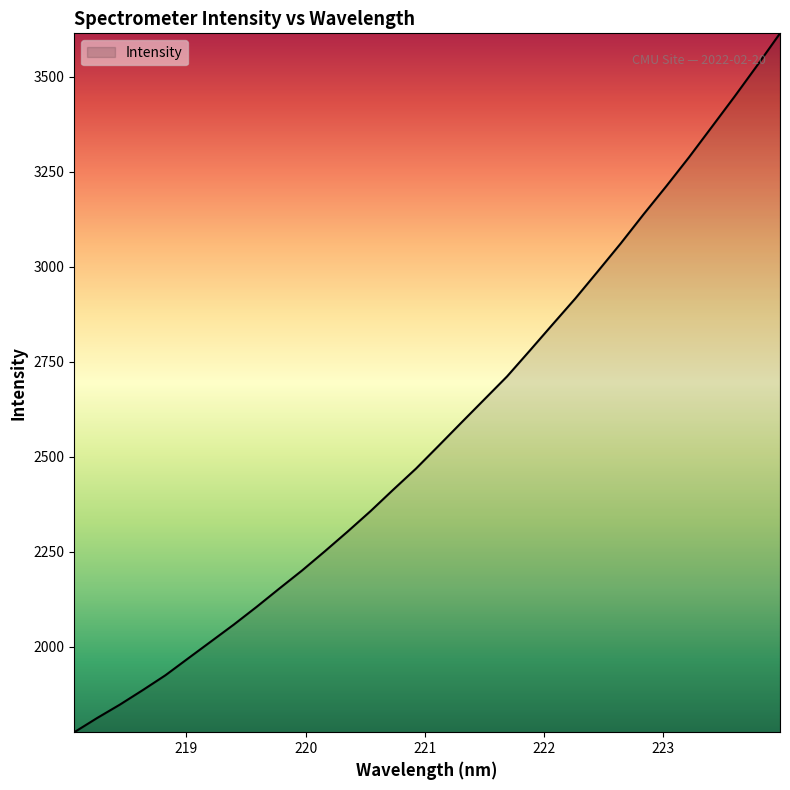

Reading left to right, list all the values displayed in this chart.

1774.6	1811.9	1847.2	1885.2	1924.5	1969.1	2013.5	2058.0	2104.6	2152.9	2200.6	2251.1	2303.0	2356.5	2413.2	2468.7	2529.1	2590.2	2650.7	2711.3	2779.4	2848.2	2916.6	2988.9	3061.9	3138.2	3212.4	3288.6	3368.3	3448.3	3530.5	3614.8